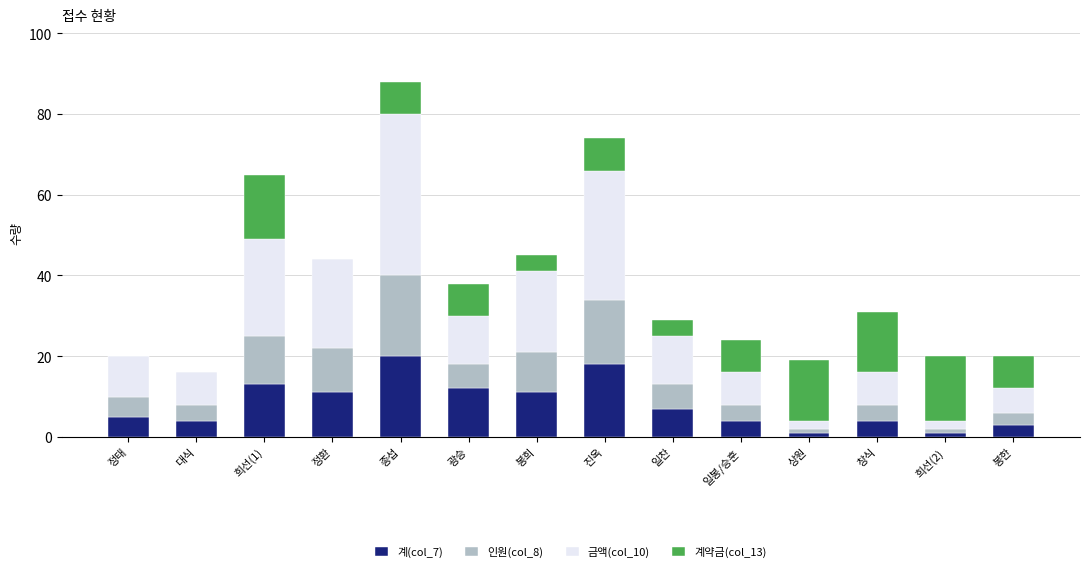

Read the 계(col_7) value at 진옥.

18